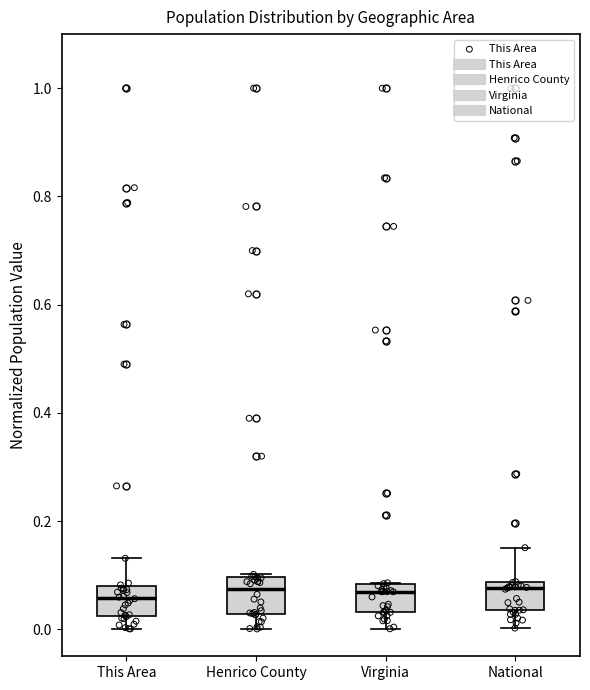

Reading left to right, read every box against the y-axis: the position of its median line, the range the box covers, and the ends of its whiskers. The values are not printed on the chart, so give them approximately, as read against the axis.

This Area: median 0.06, box 0.02 to 0.08, whiskers 0.00 to 0.14
Henrico County: median 0.08, box 0.02 to 0.10, whiskers 0.00 to 0.10
Virginia: median 0.06, box 0.04 to 0.08, whiskers 0.00 to 0.08
National: median 0.08 (just below the box's upper edge), box 0.04 to 0.08, whiskers 0.00 to 0.16